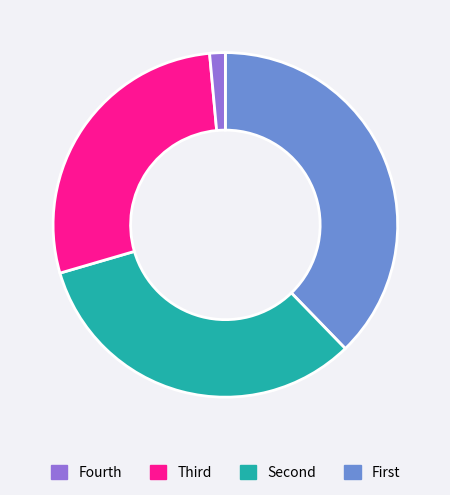

How many segments does this pie chart have?

4